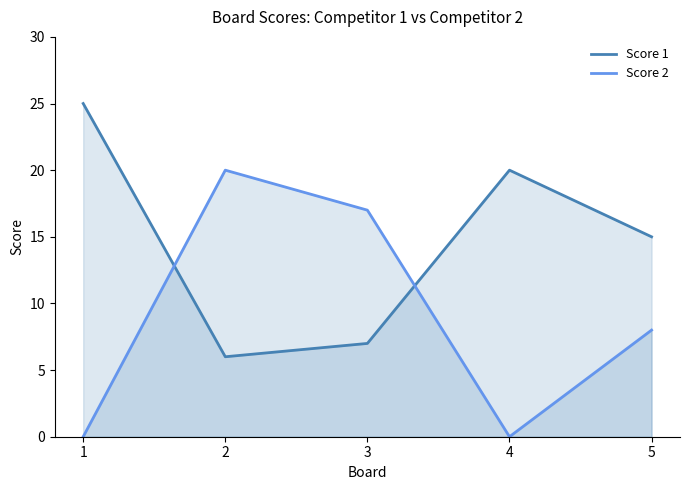

Where do Score 2 and Score 1 first cross each other?

1 and 2